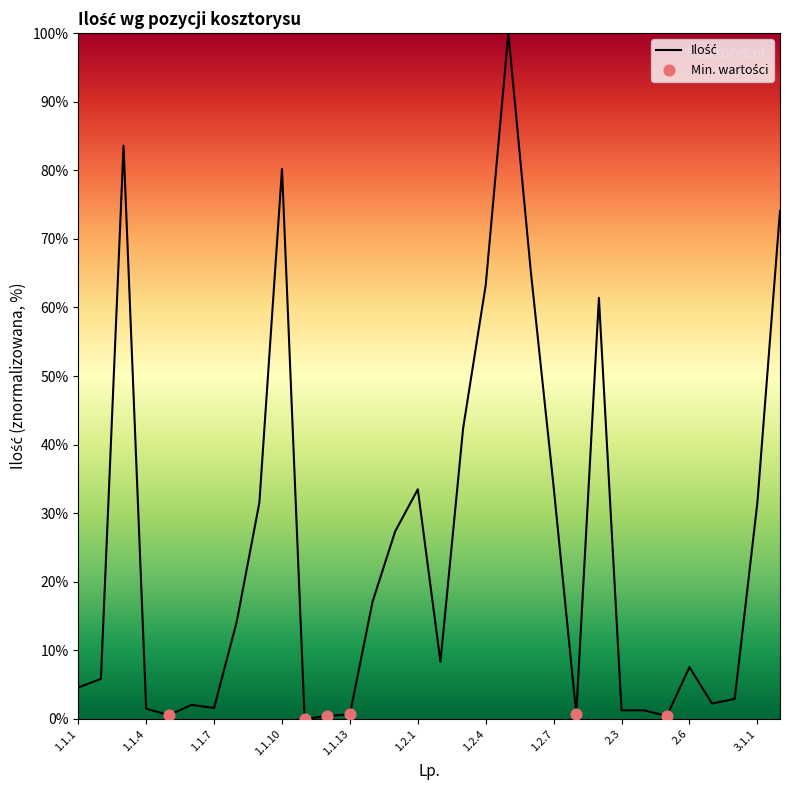

What is the difference between the maximum and minimum values?

100.0